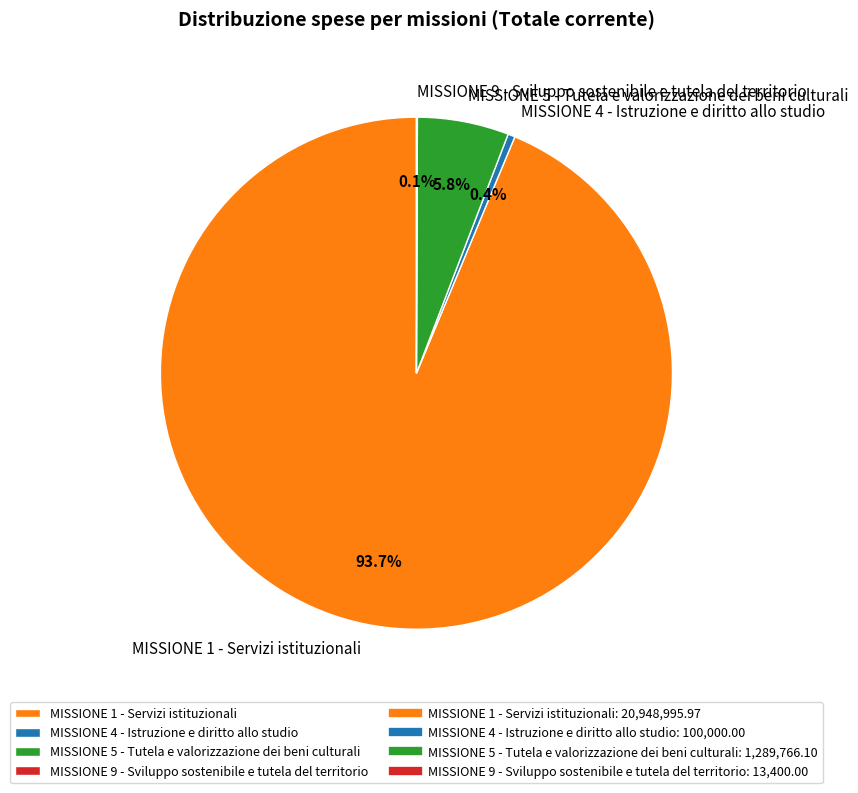

To the nearest percent, what percentage of the pie is MISSIONE 1 - Servizi istituzionali?

94%